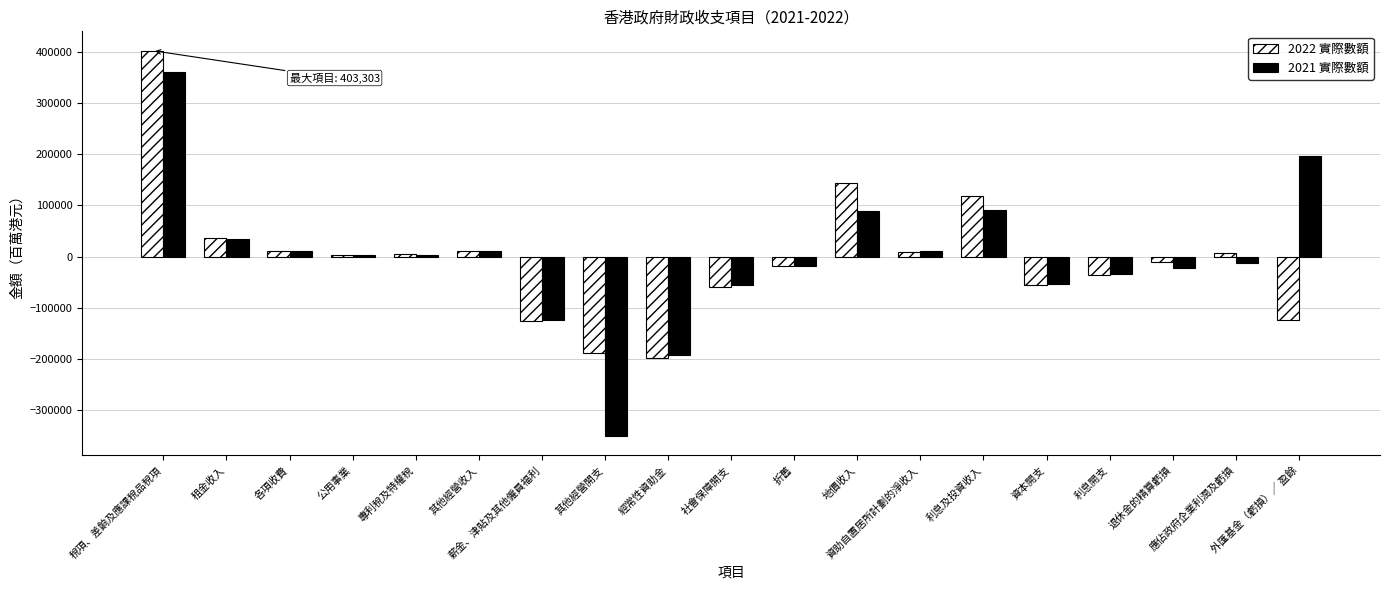

Which series has the largest range (max minus min)?

2021 實際數額